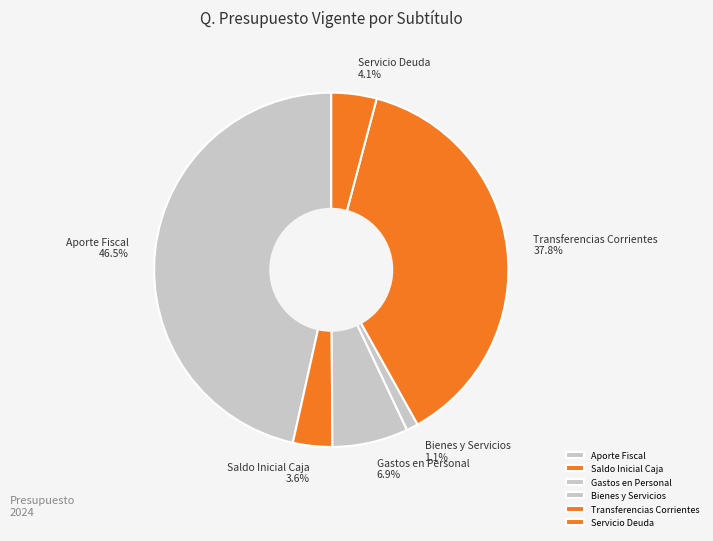

Count the number of slices in the pie.

6